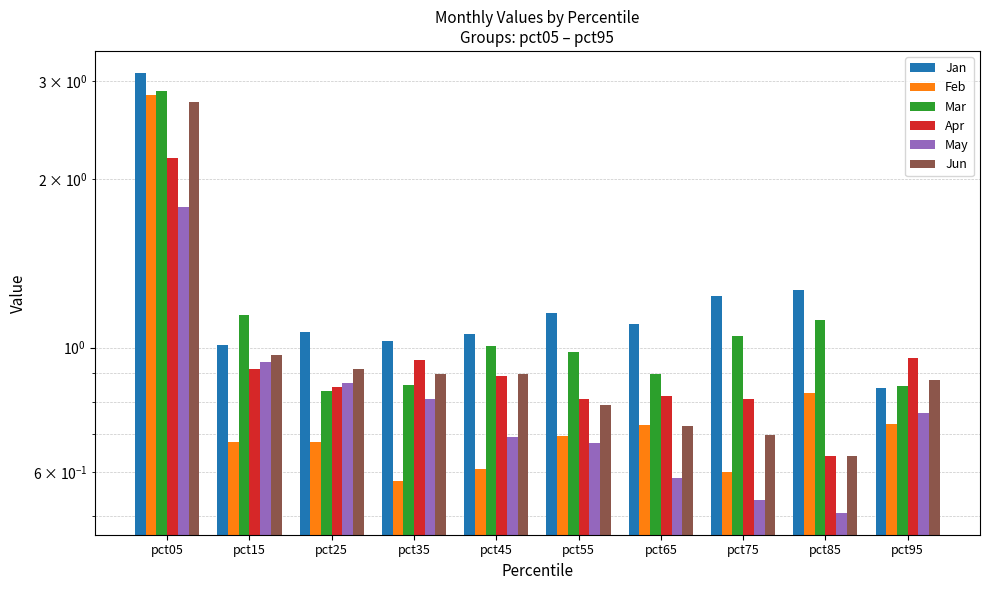

What is the minimum value shown in the chart?

0.5